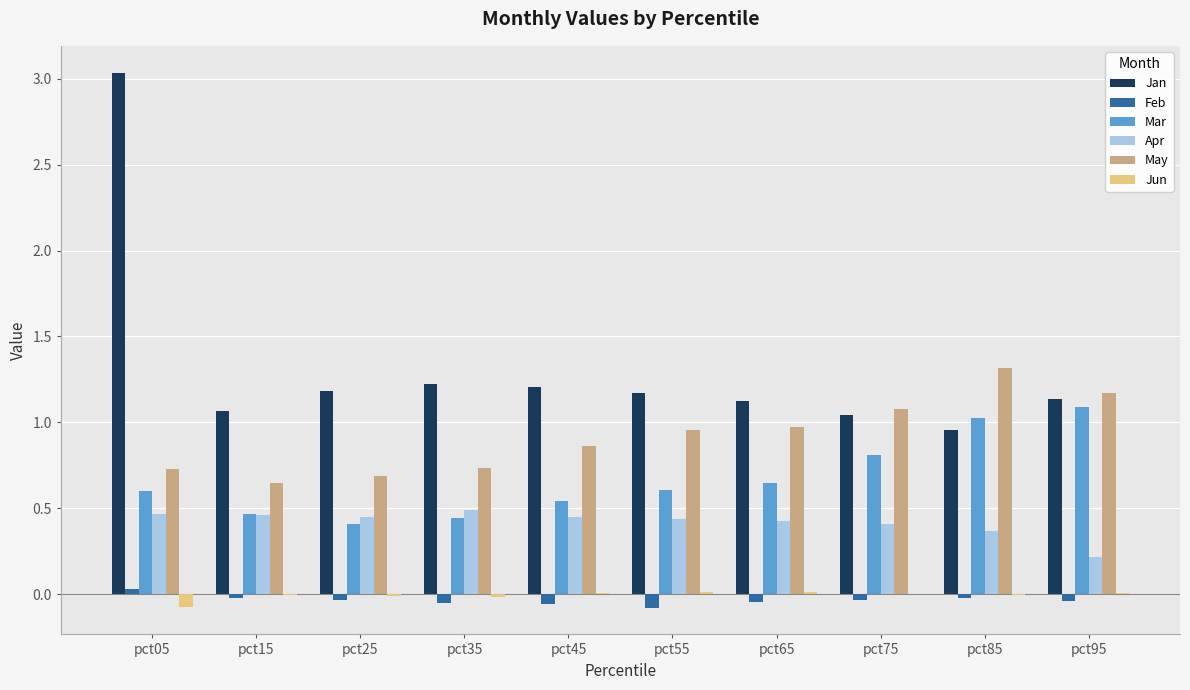

How many data points in Jan are above 1?

9